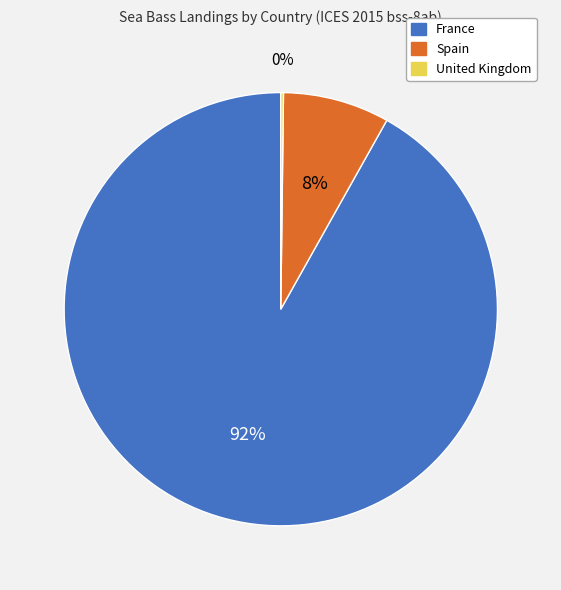

Which has a higher value, Spain or France?

France